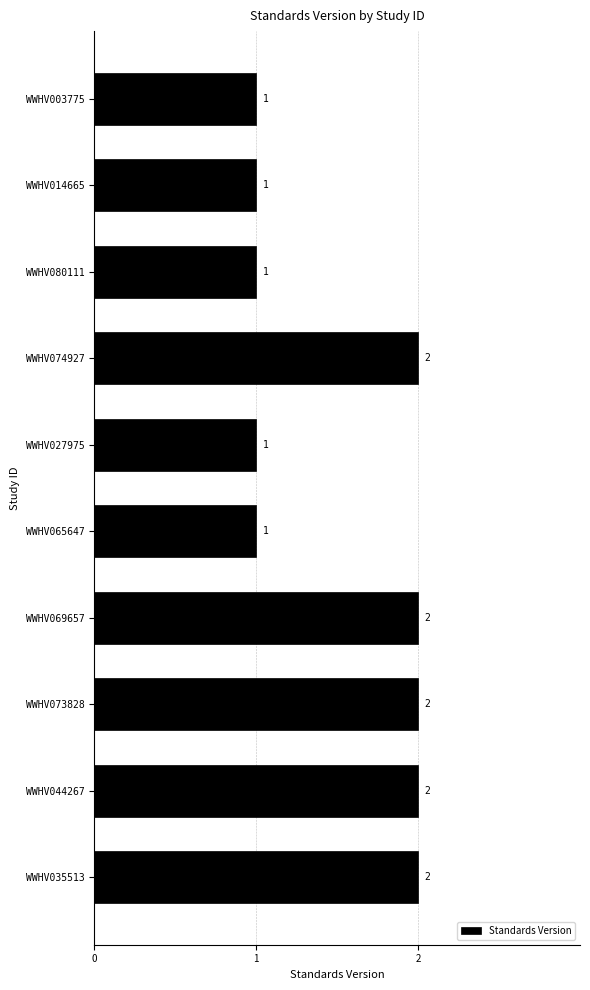

What is the maximum value shown in the chart?

2